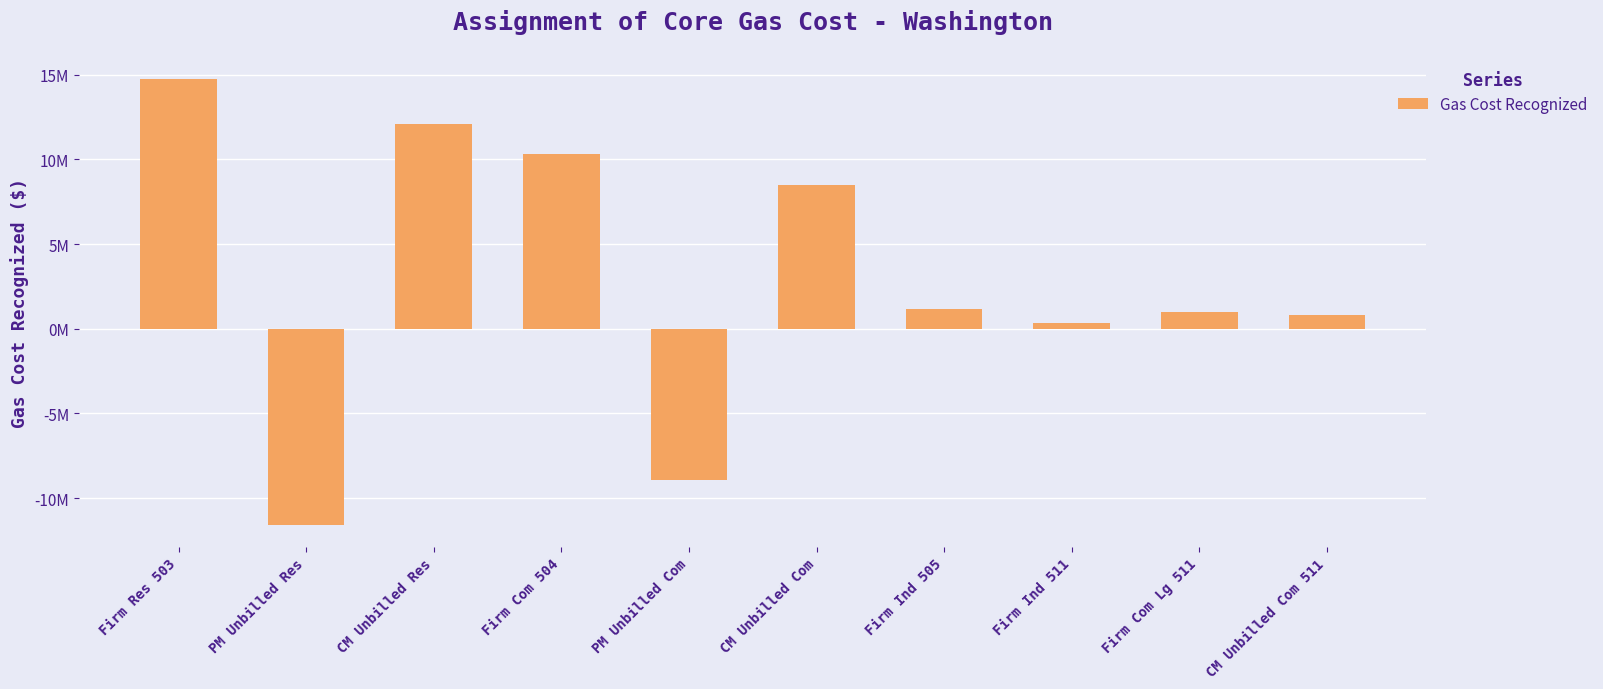

Does the chart contain any negative values?

Yes